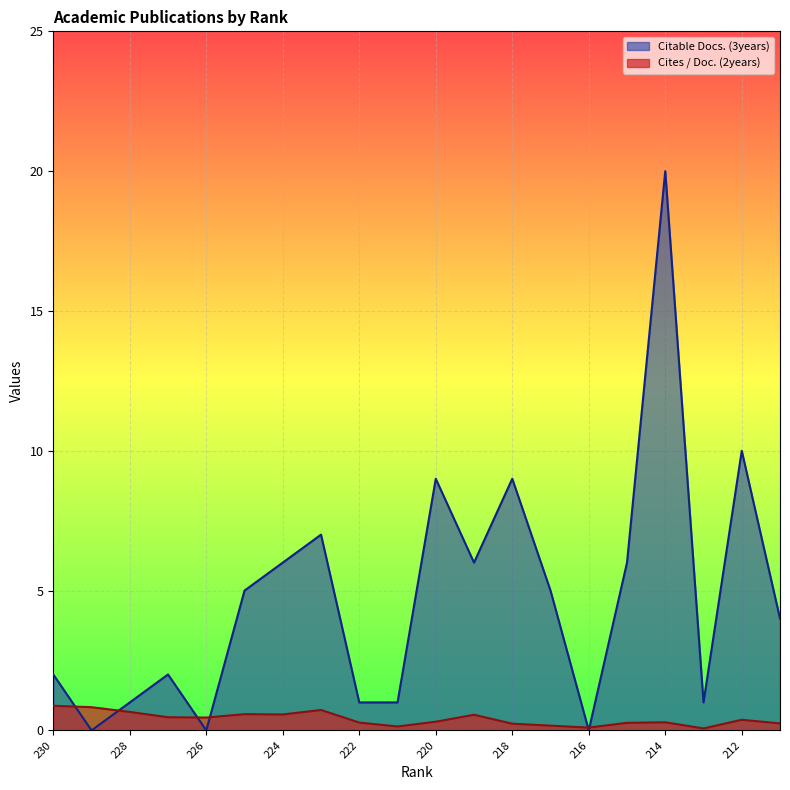

At 217, list the series in order from smallest to largest.

Cites / Doc. (2years), Citable Docs. (3years)